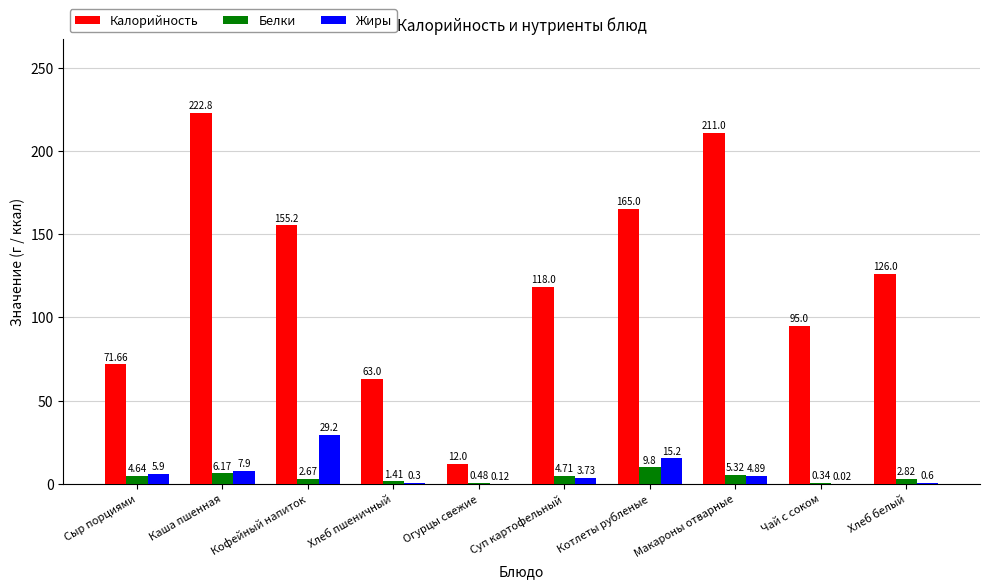

At which category is the sum across all series the highest?

Каша пшенная